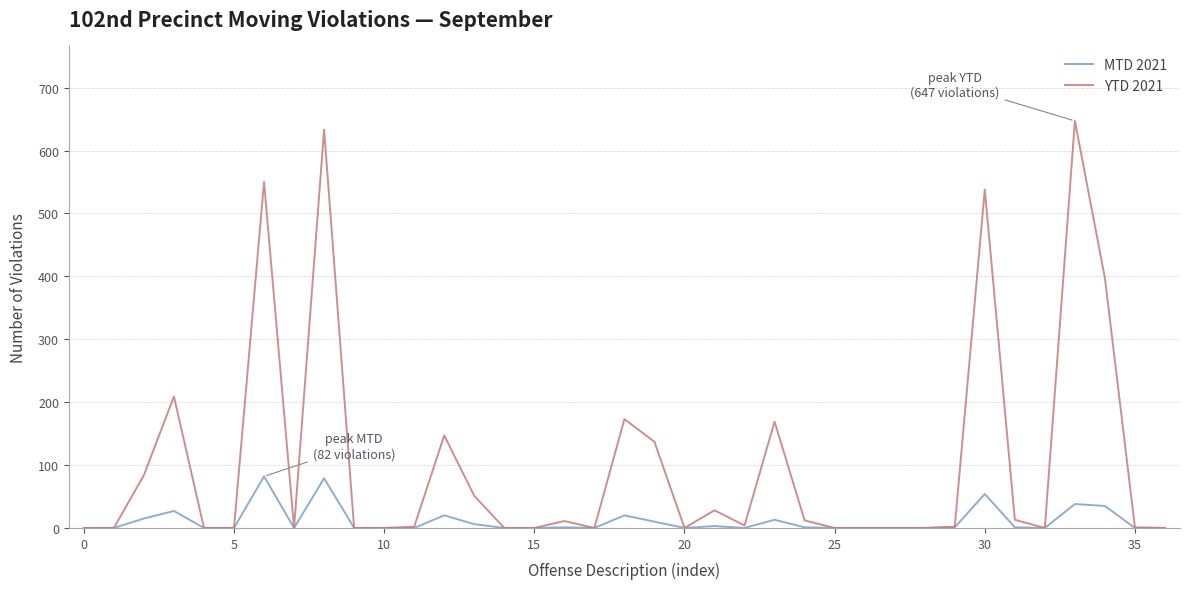

Which series has the largest total across all categories?

YTD 2021